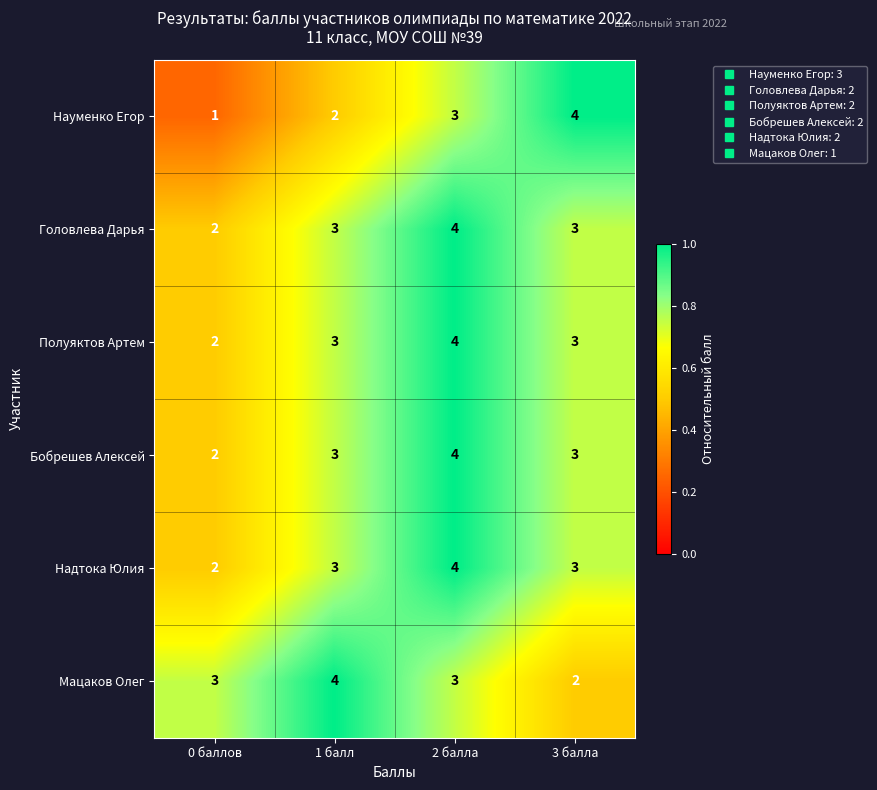

Which category has the lowest value in the Мацаков Олег series?

3 балла